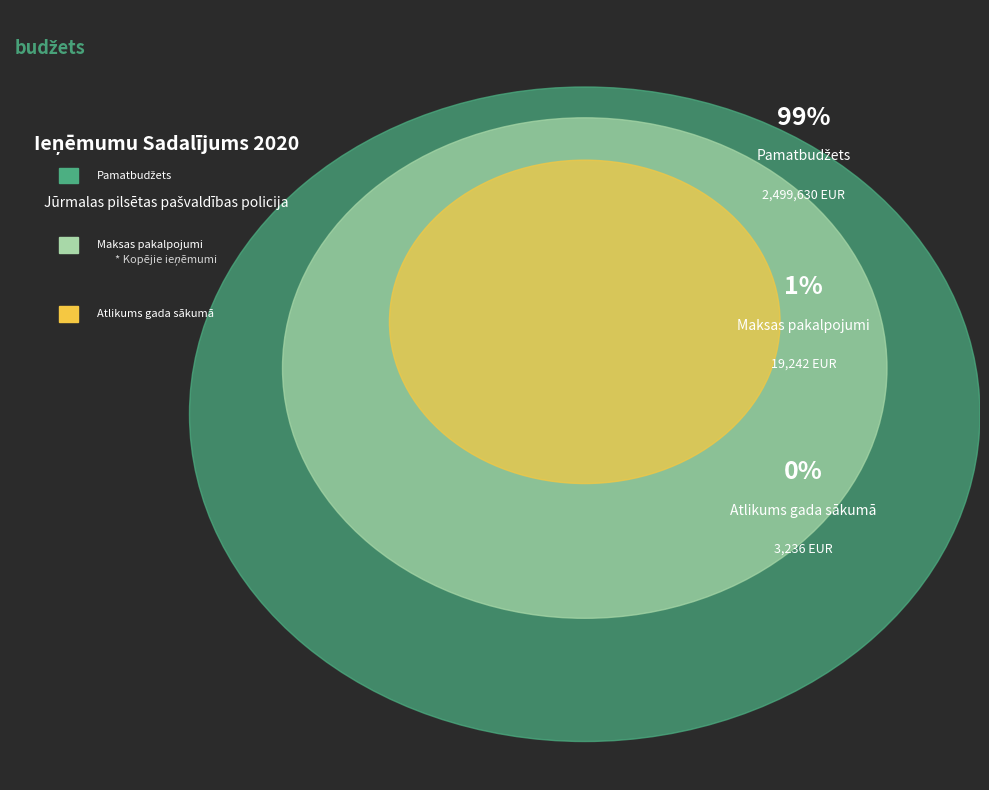

What percentage do Maksas pakalpojumi and Atlikums gada sākumā together represent?

0.9%